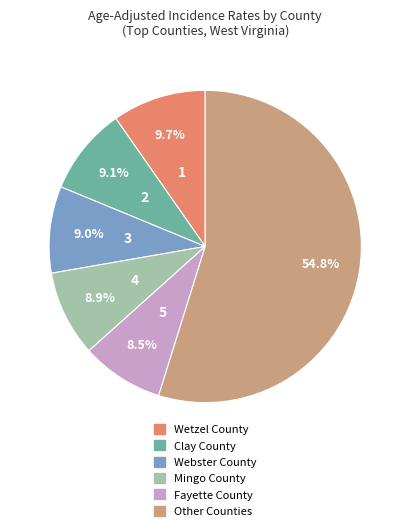

Is there a majority slice in this chart?

Yes